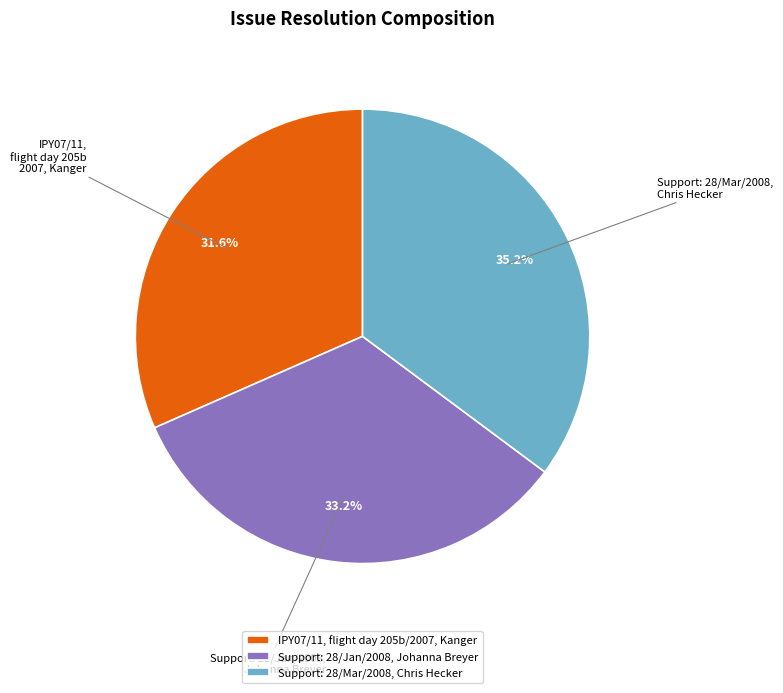

Is it true that IPY07/11, flight day 205b/2007, Kanger is 32% of the pie?

True